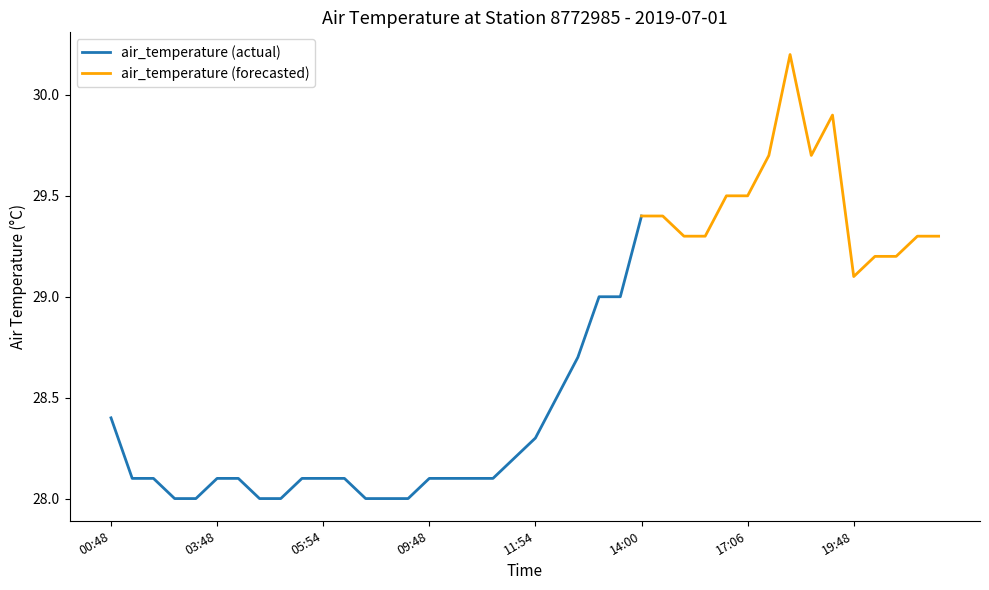

Count the number of categories in the chart.

40